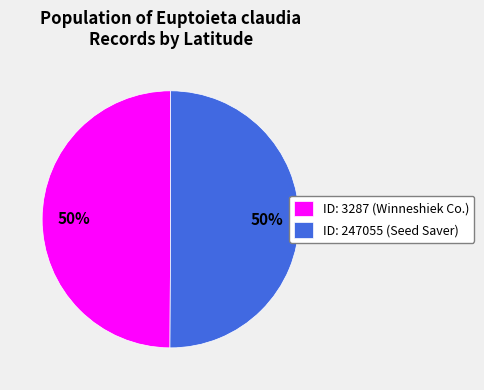

Approximately how many times larger is the value at ID: 3287 (Winneshiek Co.) compared to ID: 247055 (Seed Saver)?

1.0